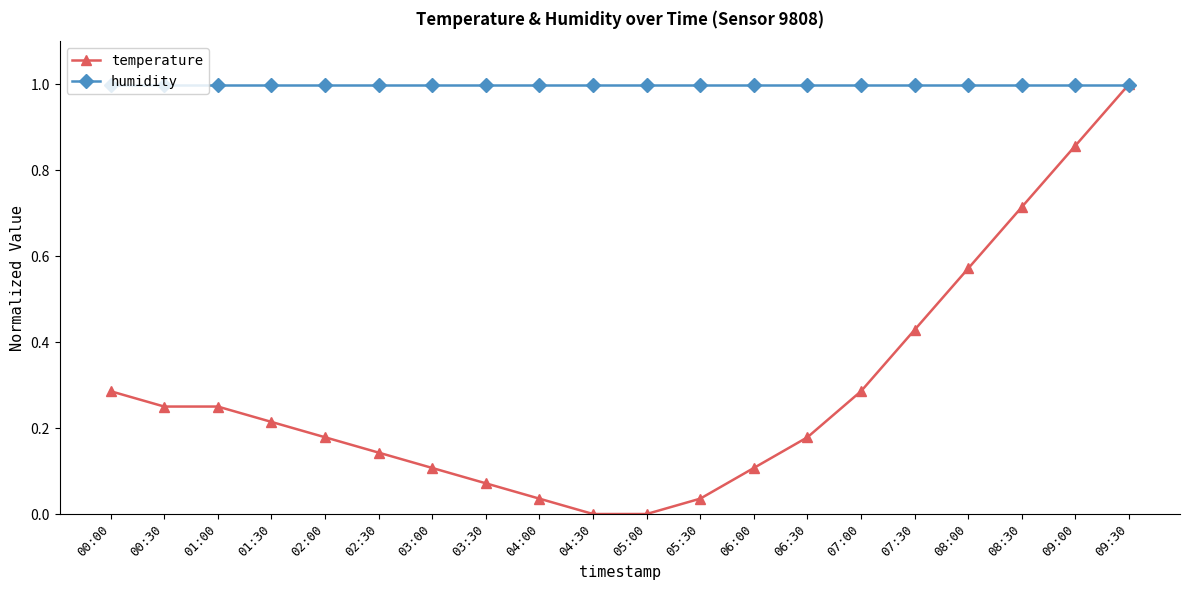

What is the label of the 5th point from the right?

07:30